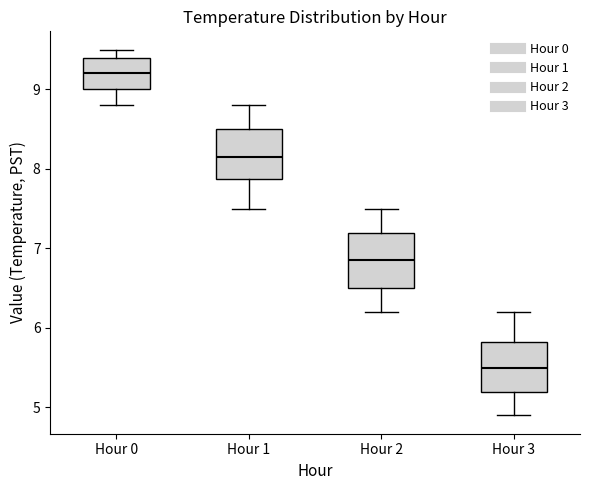

Reading left to right, transcribe this box plot: for each box, give where its median line is, the range the box spans, and where its two whiskers end, as read against the y-axis. The values are not printed on the chart, so give them approximately, as read against the axis.

Hour 0: median 9.2, box 9.0 to 9.4, whiskers 8.8 to 9.5
Hour 1: median 8.2, box 7.9 to 8.5, whiskers 7.5 to 8.8
Hour 2: median 6.9, box 6.5 to 7.2, whiskers 6.2 to 7.5
Hour 3: median 5.5, box 5.2 to 5.8, whiskers 4.9 to 6.2